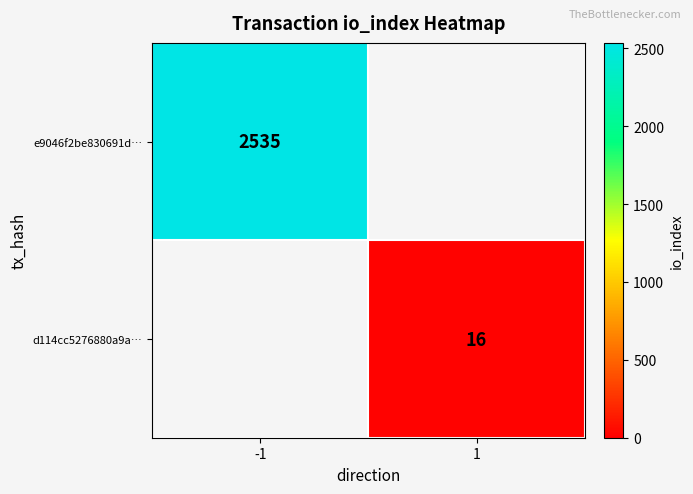

Count the number of categories in the chart.

2